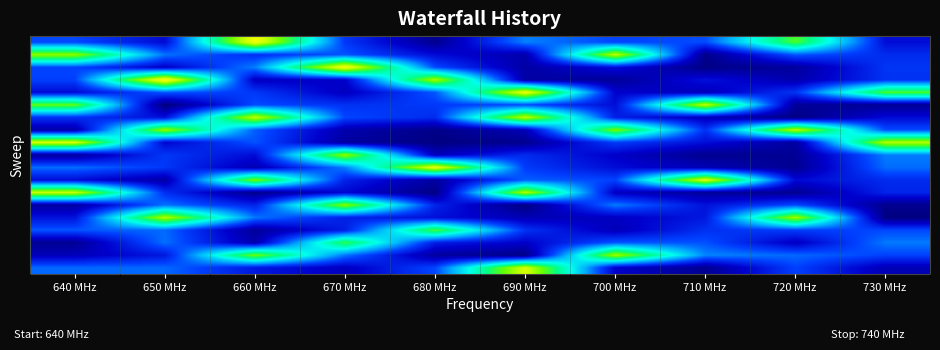

At how many categories does at least one series exceed 0?

10